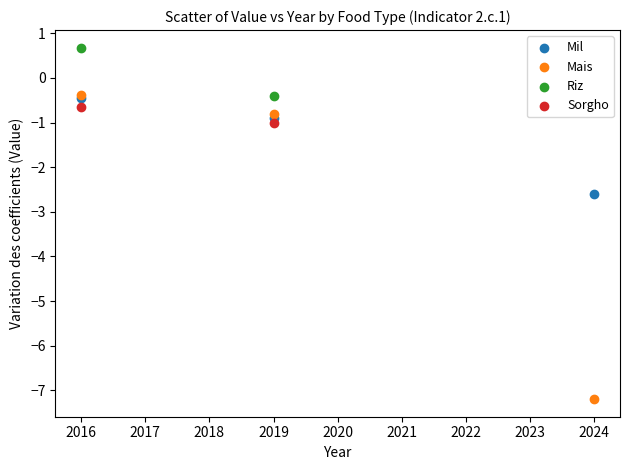

Which series reaches the minimum Y coordinate?

Mais